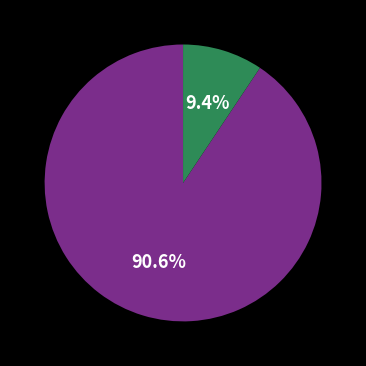

Is there a majority slice in this chart?

Yes